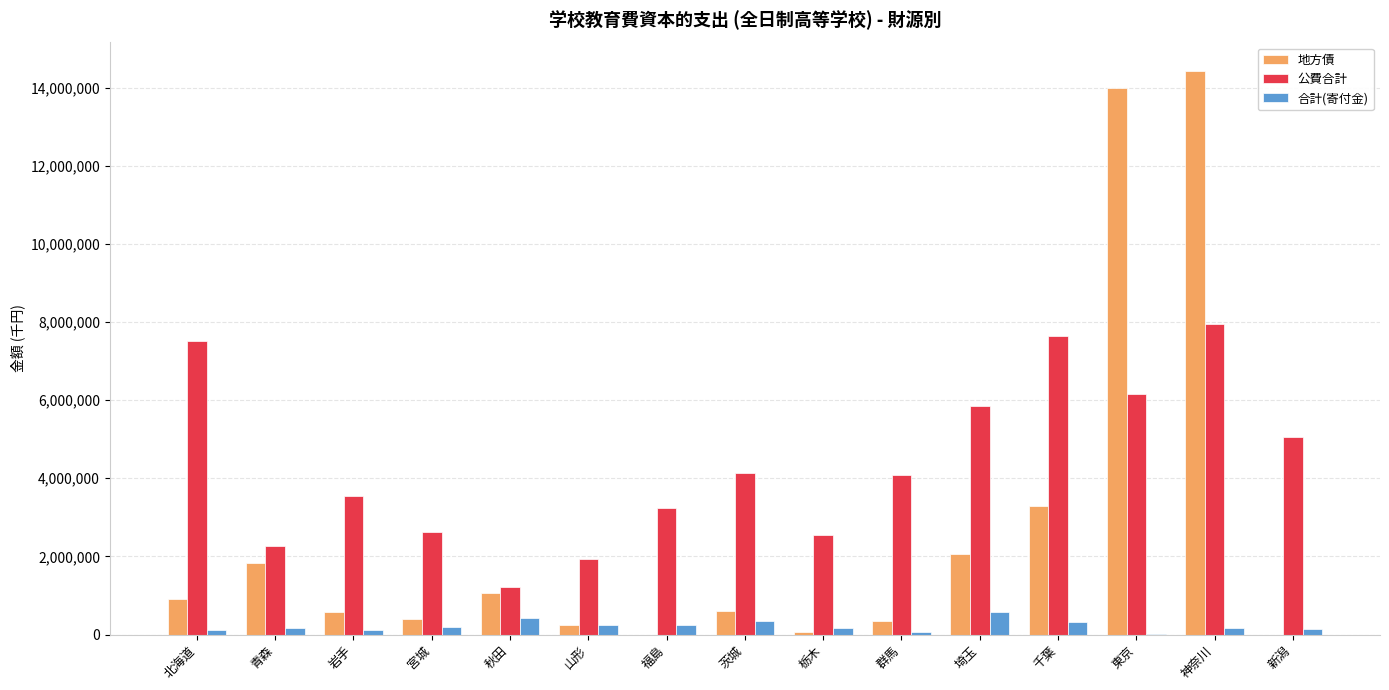

What is the sum of all 合計(寄付金) values?

3287810